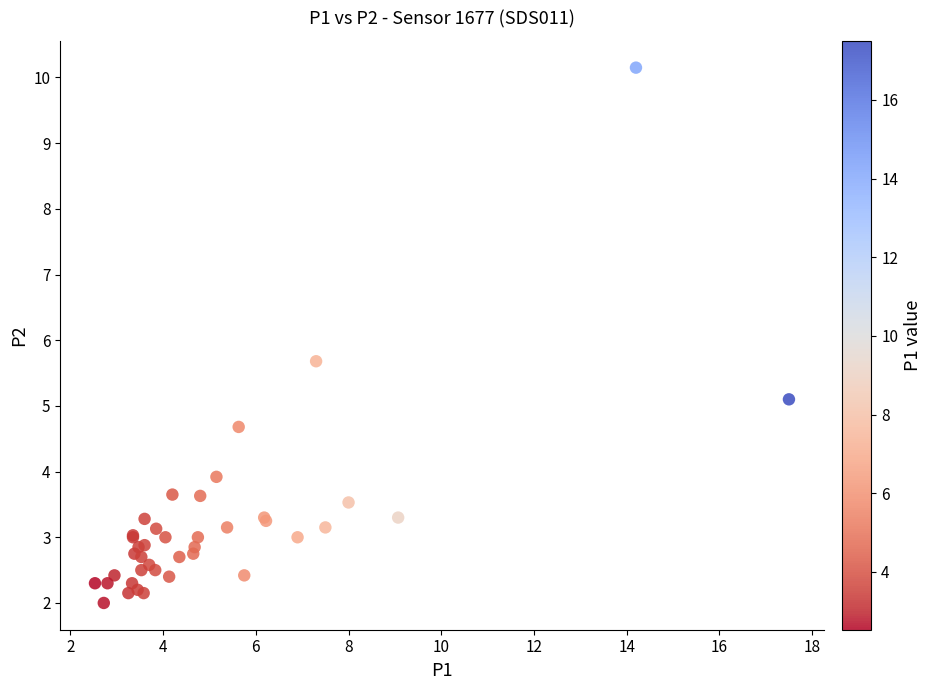

What Y value in the scatter plot is closest to 6?

5.7